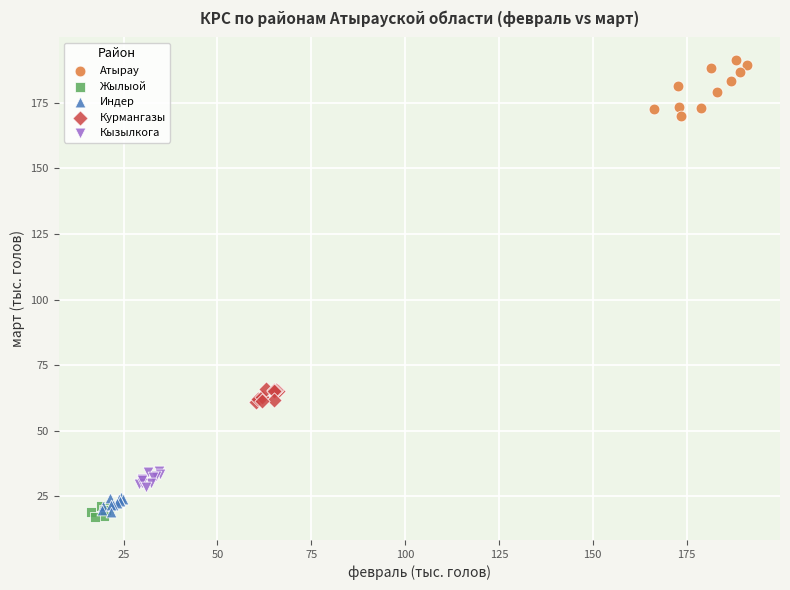

What are all the series names shown in the legend?

Атырау, Жылыой, Индер, Курмангазы, Кызылкога